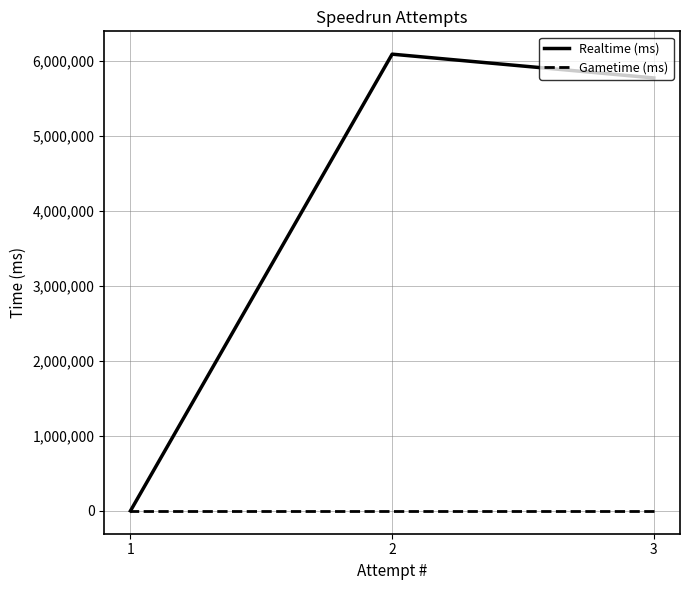

List the series in order of their overall mean, highest first.

Realtime (ms), Gametime (ms)